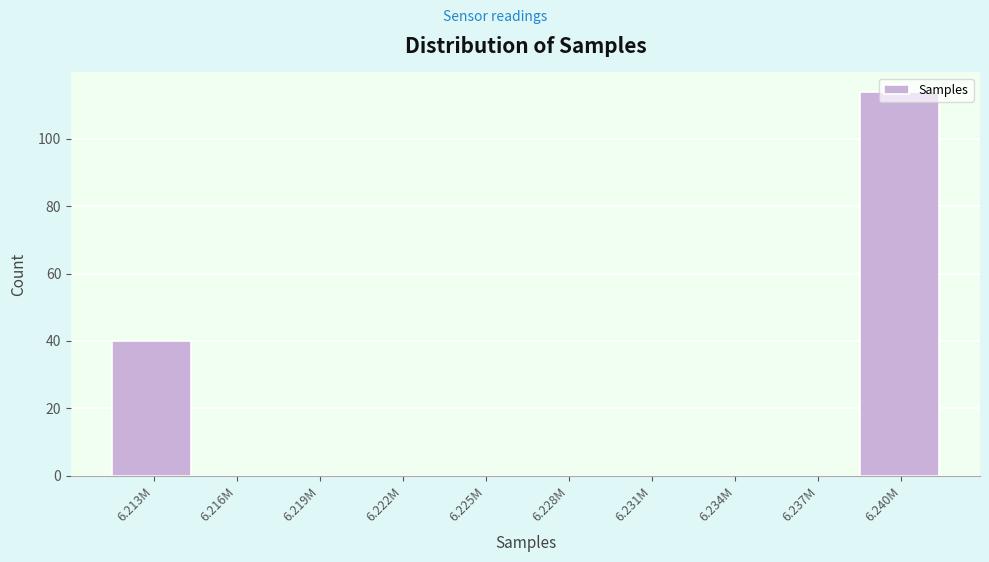

What is the maximum value shown in the chart?

114